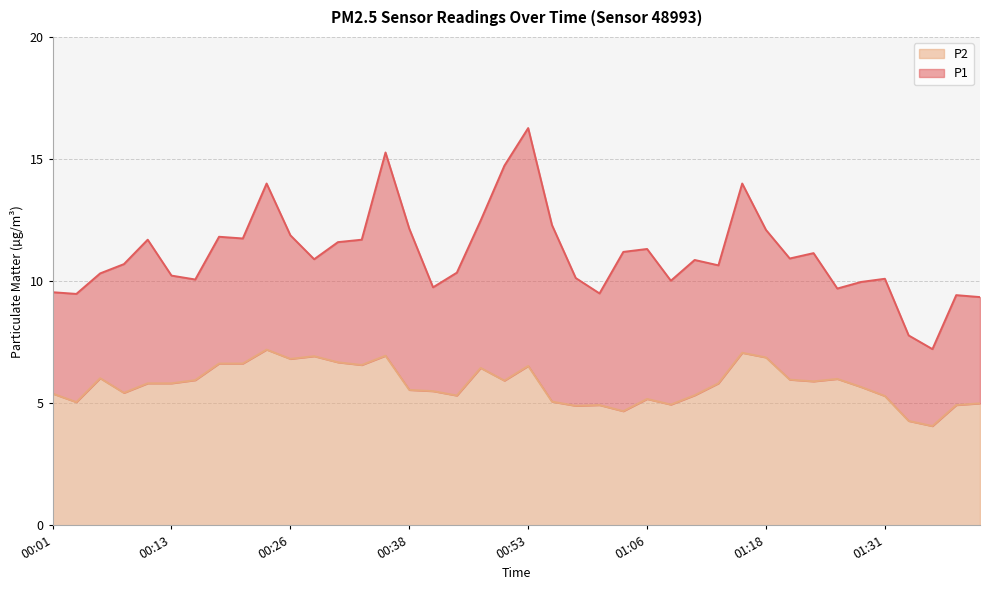

At how many categories does at least one series exceed 13?

5